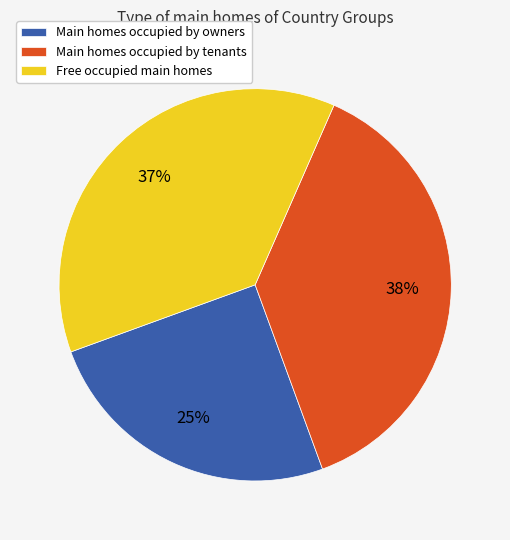

How many slices are in this pie chart?

3